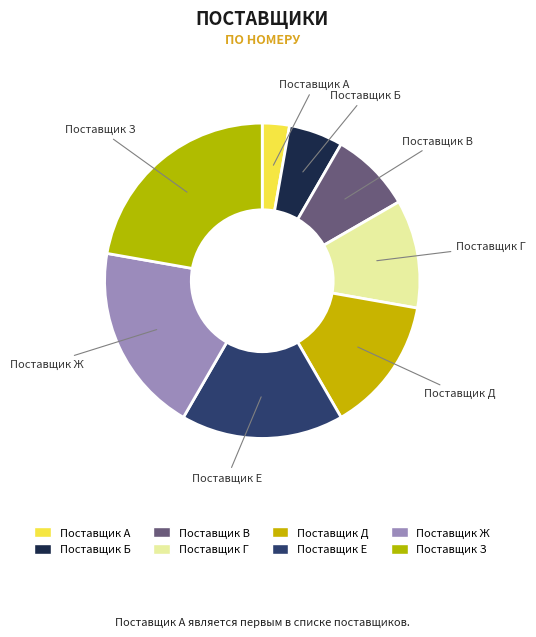

Is it true that Поставщик В is 21% of the pie?

False